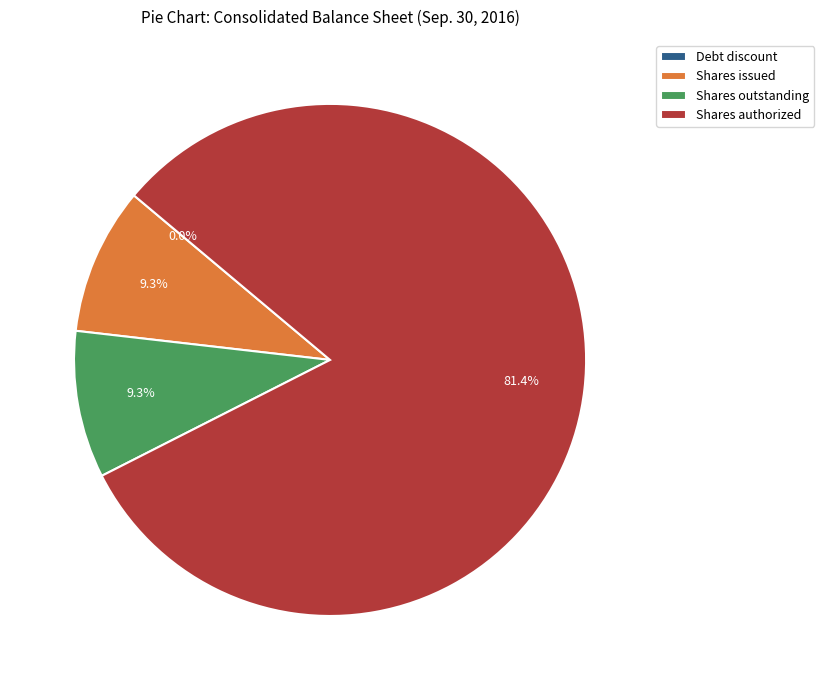

Does Shares authorized account for over 50% of the chart?

Yes